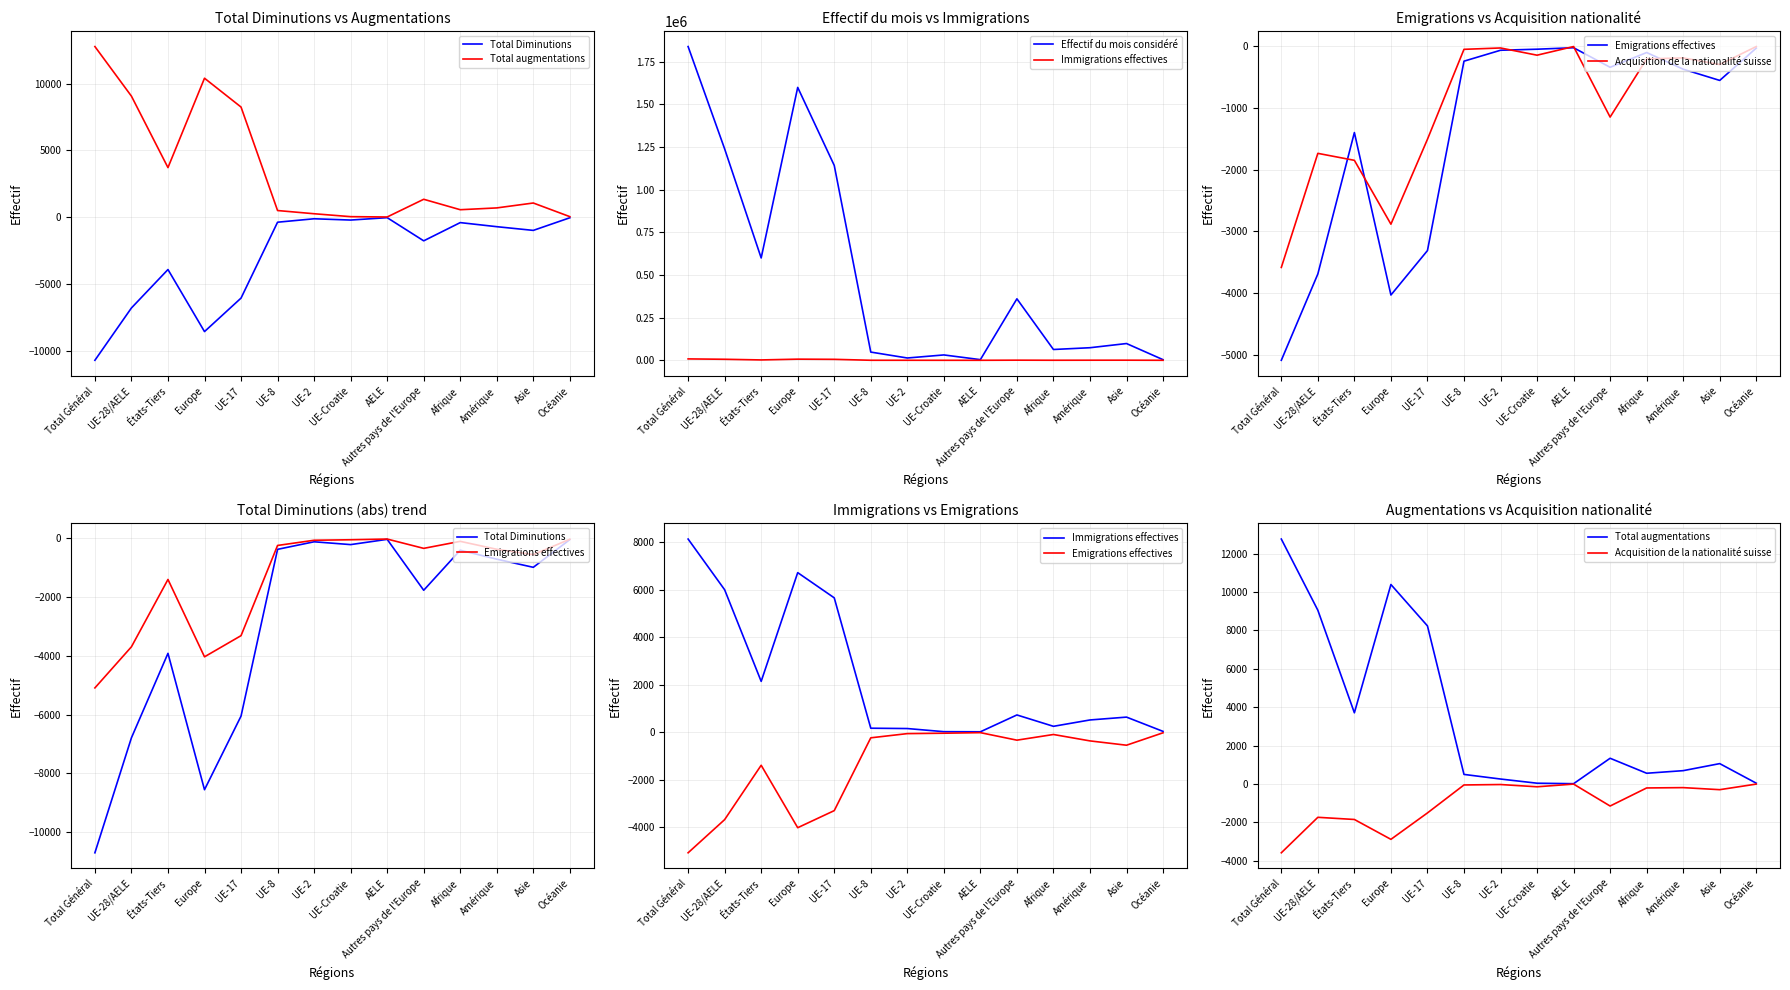

What is the value of the Acquisition de la nationalité suisse point at the 9th from the left?

-5